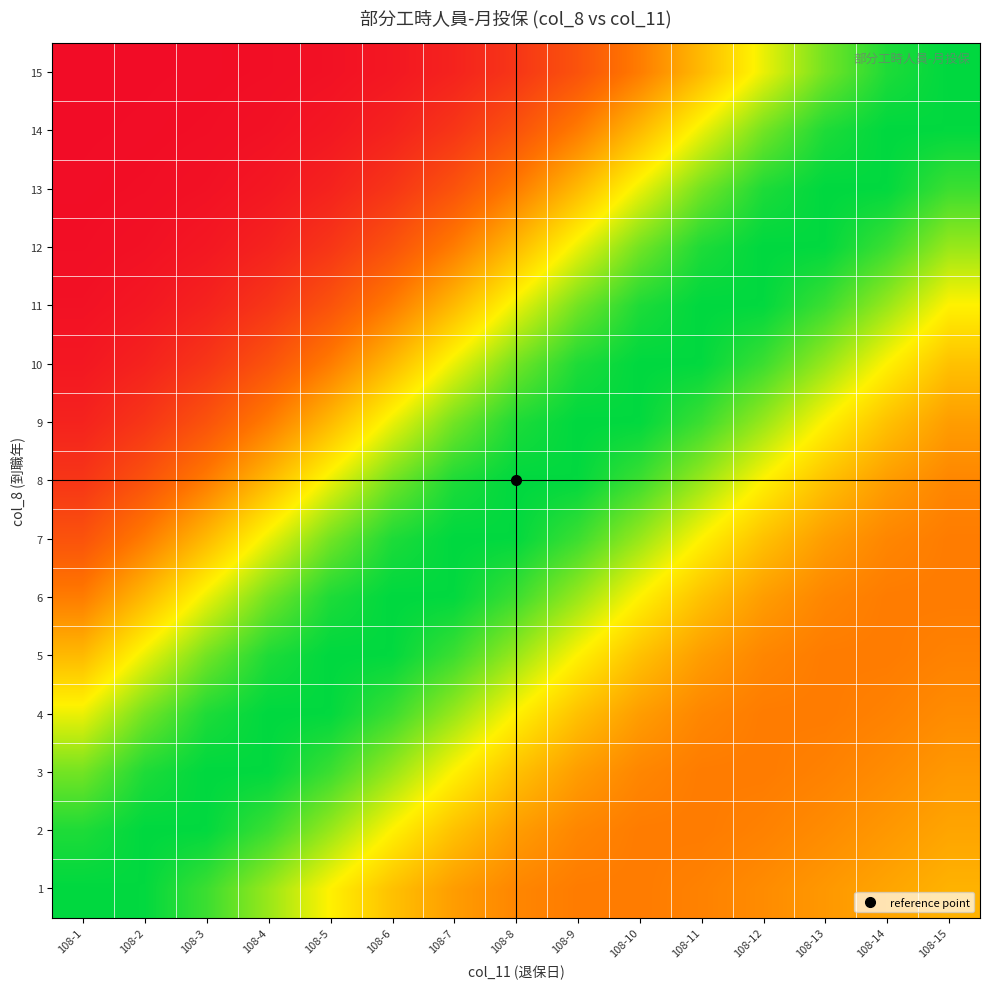

Reading left to right, extract all data points from this chart.

1: 108-1=1.0	108-2=1.0	108-3=0.9	108-4=0.8	108-5=0.7	108-6=0.5	108-7=0.4	108-8=0.4	108-9=0.4	108-10=0.4	108-11=0.4	108-12=0.4	108-13=0.4	108-14=0.5	108-15=0.5
2: 108-1=1.0	108-2=1.0	108-3=1.0	108-4=0.9	108-5=0.8	108-6=0.7	108-7=0.5	108-8=0.4	108-9=0.4	108-10=0.4	108-11=0.4	108-12=0.4	108-13=0.4	108-14=0.4	108-15=0.5
3: 108-1=0.8	108-2=1.0	108-3=1.0	108-4=1.0	108-5=0.9	108-6=0.8	108-7=0.7	108-8=0.5	108-9=0.4	108-10=0.4	108-11=0.4	108-12=0.4	108-13=0.4	108-14=0.4	108-15=0.4
4: 108-1=0.7	108-2=0.8	108-3=1.0	108-4=1.0	108-5=1.0	108-6=0.9	108-7=0.8	108-8=0.7	108-9=0.5	108-10=0.4	108-11=0.4	108-12=0.4	108-13=0.4	108-14=0.4	108-15=0.4
5: 108-1=0.5	108-2=0.7	108-3=0.8	108-4=1.0	108-5=1.0	108-6=1.0	108-7=0.9	108-8=0.8	108-9=0.7	108-10=0.5	108-11=0.4	108-12=0.4	108-13=0.4	108-14=0.4	108-15=0.4
6: 108-1=0.4	108-2=0.5	108-3=0.7	108-4=0.8	108-5=1.0	108-6=1.0	108-7=1.0	108-8=0.9	108-9=0.8	108-10=0.7	108-11=0.5	108-12=0.4	108-13=0.4	108-14=0.4	108-15=0.4
7: 108-1=0.2	108-2=0.4	108-3=0.5	108-4=0.7	108-5=0.8	108-6=1.0	108-7=1.0	108-8=1.0	108-9=0.9	108-10=0.8	108-11=0.7	108-12=0.5	108-13=0.4	108-14=0.4	108-15=0.4
8: 108-1=0.1	108-2=0.2	108-3=0.4	108-4=0.5	108-5=0.7	108-6=0.8	108-7=1.0	108-8=1.0	108-9=1.0	108-10=0.9	108-11=0.8	108-12=0.7	108-13=0.5	108-14=0.4	108-15=0.4
9: 108-1=0.1	108-2=0.1	108-3=0.2	108-4=0.4	108-5=0.5	108-6=0.7	108-7=0.8	108-8=1.0	108-9=1.0	108-10=1.0	108-11=0.9	108-12=0.8	108-13=0.7	108-14=0.5	108-15=0.4
10: 108-1=0.0	108-2=0.1	108-3=0.1	108-4=0.2	108-5=0.4	108-6=0.5	108-7=0.7	108-8=0.8	108-9=1.0	108-10=1.0	108-11=1.0	108-12=0.9	108-13=0.8	108-14=0.7	108-15=0.5
11: 108-1=0.0	108-2=0.0	108-3=0.1	108-4=0.1	108-5=0.2	108-6=0.4	108-7=0.5	108-8=0.7	108-9=0.8	108-10=1.0	108-11=1.0	108-12=1.0	108-13=0.9	108-14=0.8	108-15=0.7
12: 108-1=0.0	108-2=0.0	108-3=0.0	108-4=0.1	108-5=0.1	108-6=0.2	108-7=0.4	108-8=0.5	108-9=0.7	108-10=0.8	108-11=1.0	108-12=1.0	108-13=1.0	108-14=0.9	108-15=0.8
13: 108-1=0.0	108-2=0.0	108-3=0.0	108-4=0.0	108-5=0.1	108-6=0.1	108-7=0.2	108-8=0.4	108-9=0.5	108-10=0.7	108-11=0.8	108-12=1.0	108-13=1.0	108-14=1.0	108-15=0.9
14: 108-1=0.0	108-2=0.0	108-3=0.0	108-4=0.0	108-5=0.0	108-6=0.1	108-7=0.1	108-8=0.2	108-9=0.4	108-10=0.5	108-11=0.7	108-12=0.8	108-13=1.0	108-14=1.0	108-15=1.0
15: 108-1=0.0	108-2=0.0	108-3=0.0	108-4=0.0	108-5=0.0	108-6=0.0	108-7=0.1	108-8=0.1	108-9=0.2	108-10=0.4	108-11=0.5	108-12=0.7	108-13=0.8	108-14=1.0	108-15=1.0